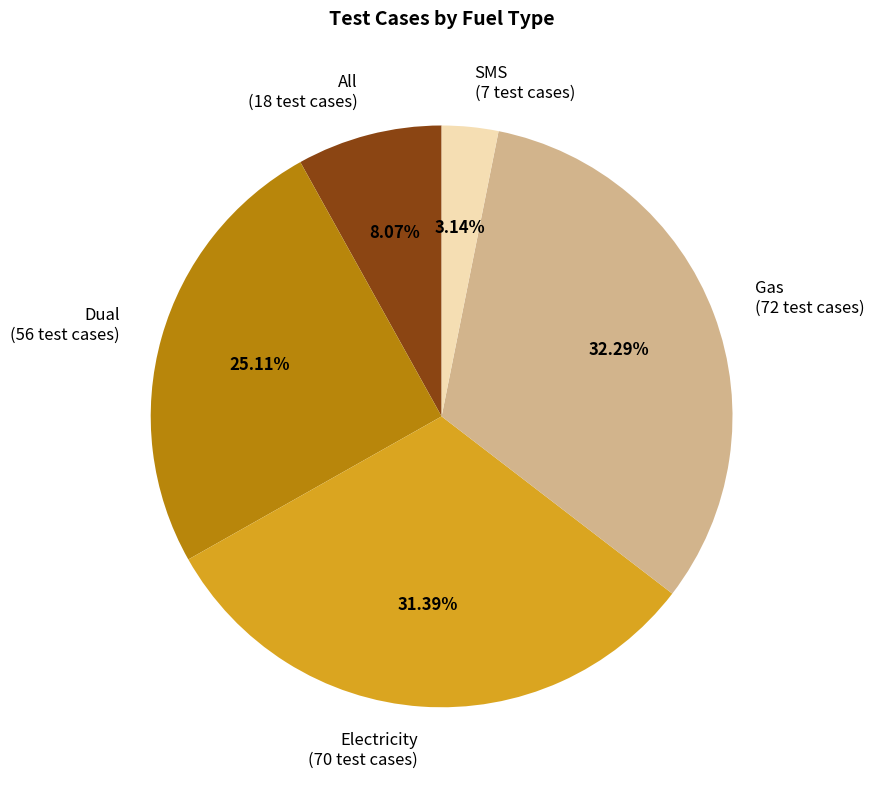

How many slices are in this pie chart?

5